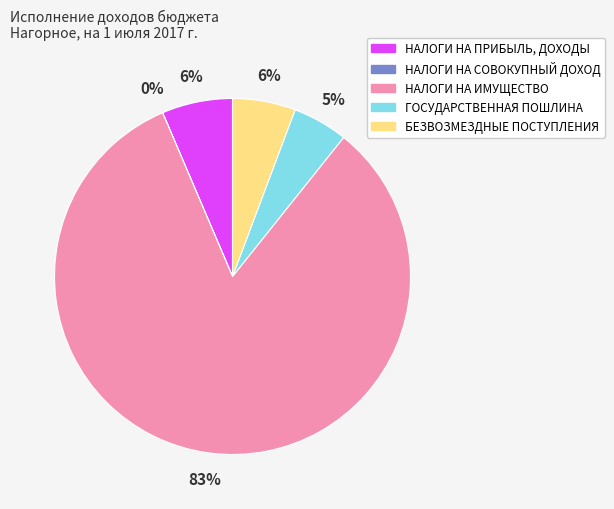

To the nearest percent, what is the difference between the largest and smallest slice percentages?

83%